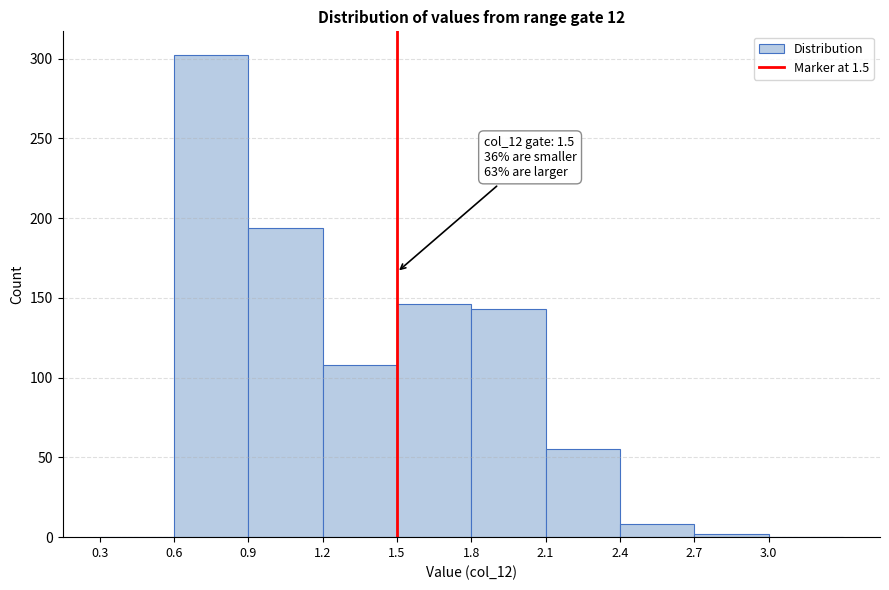

Over which range of the x-axis is the bar tallest?

0.6 to 0.9